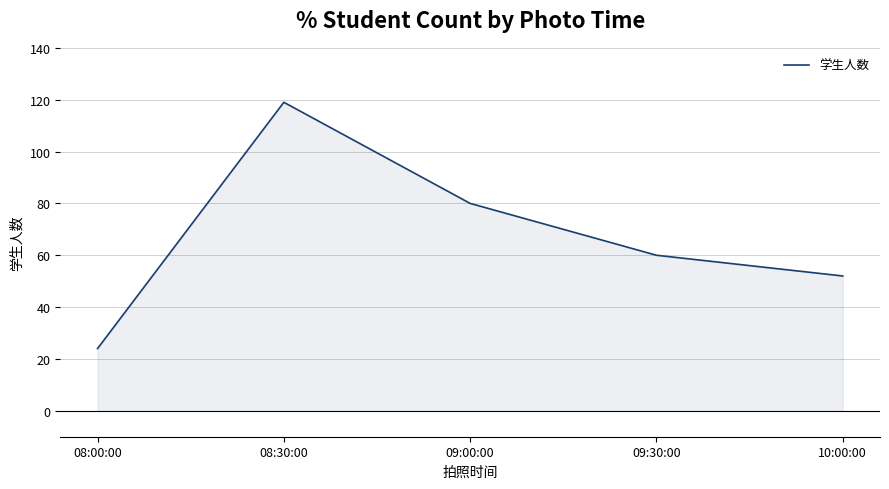

Rank the categories by value from highest to lowest.

08:30:00, 09:00:00, 09:30:00, 10:00:00, 08:00:00